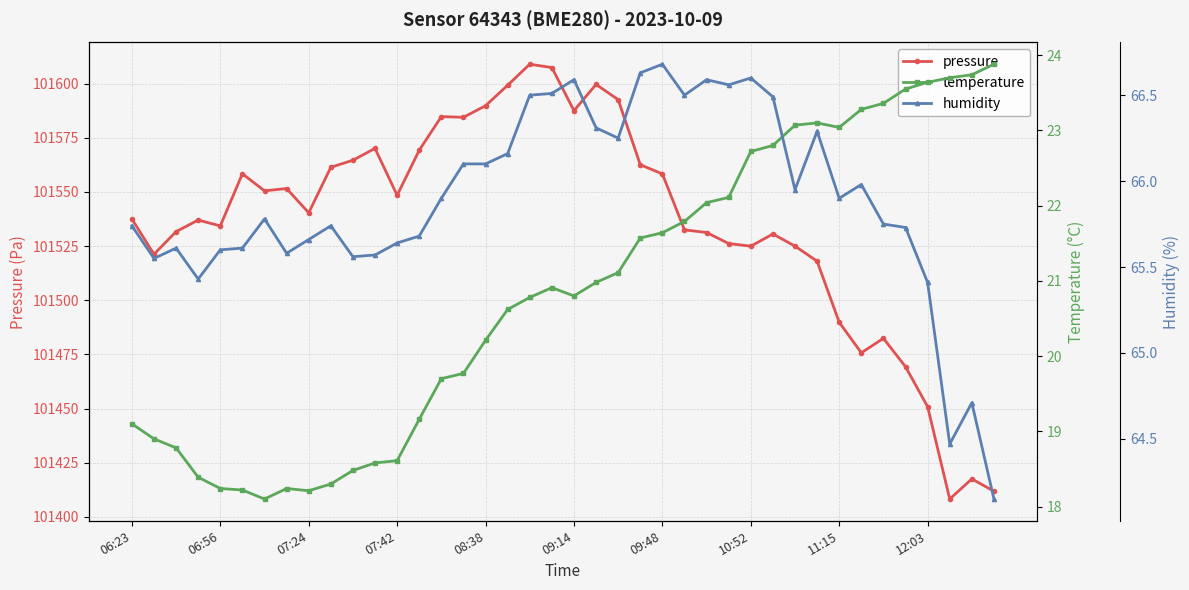

Is it true that pressure equals 165120.7 at 10:52?

False